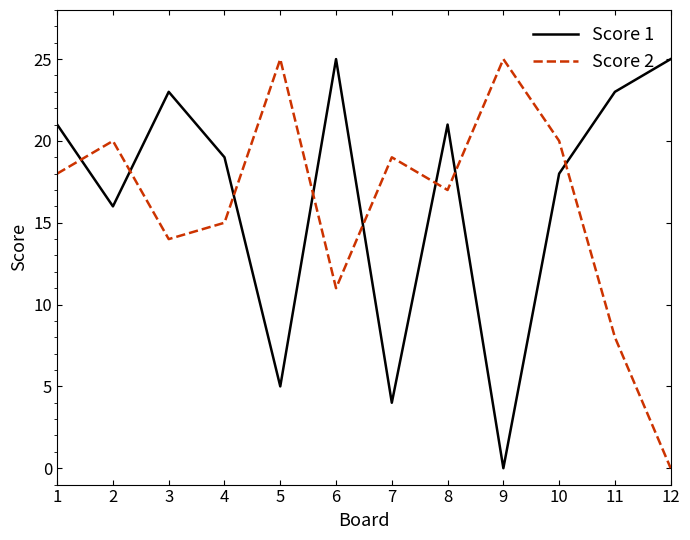

What is the highest value of the Score 2 series?

25